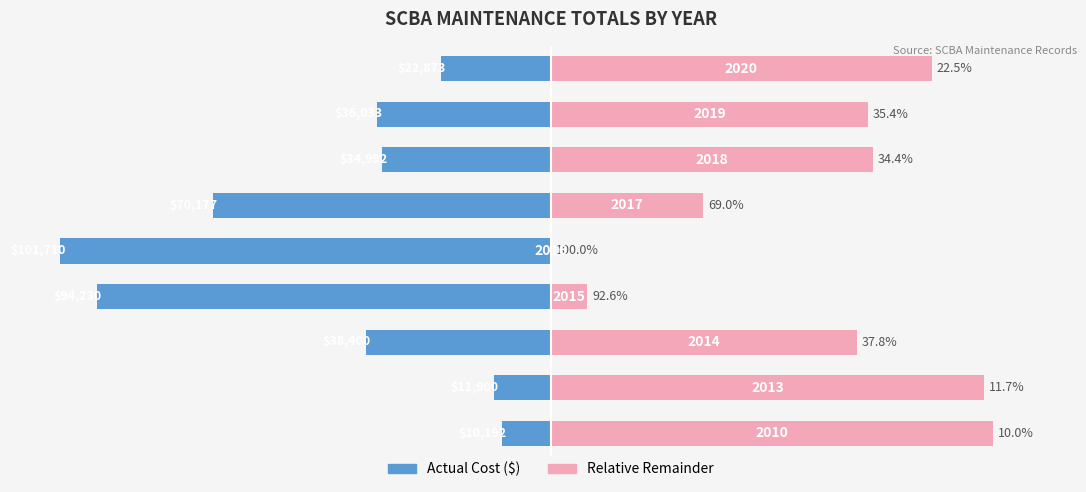

What is the sum of all Relative Remainder values?

486.6